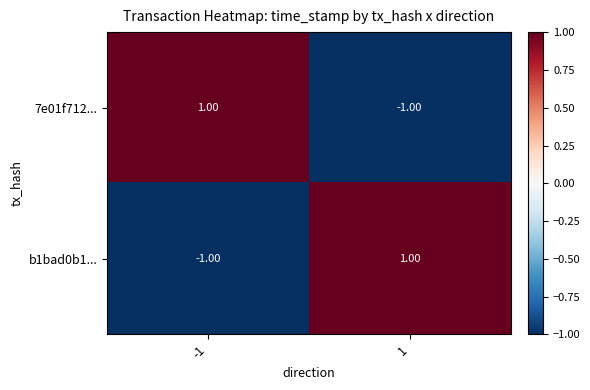

Is the value of 7e01f712... at 1 greater than the value of b1bad0b1... at 1?

No